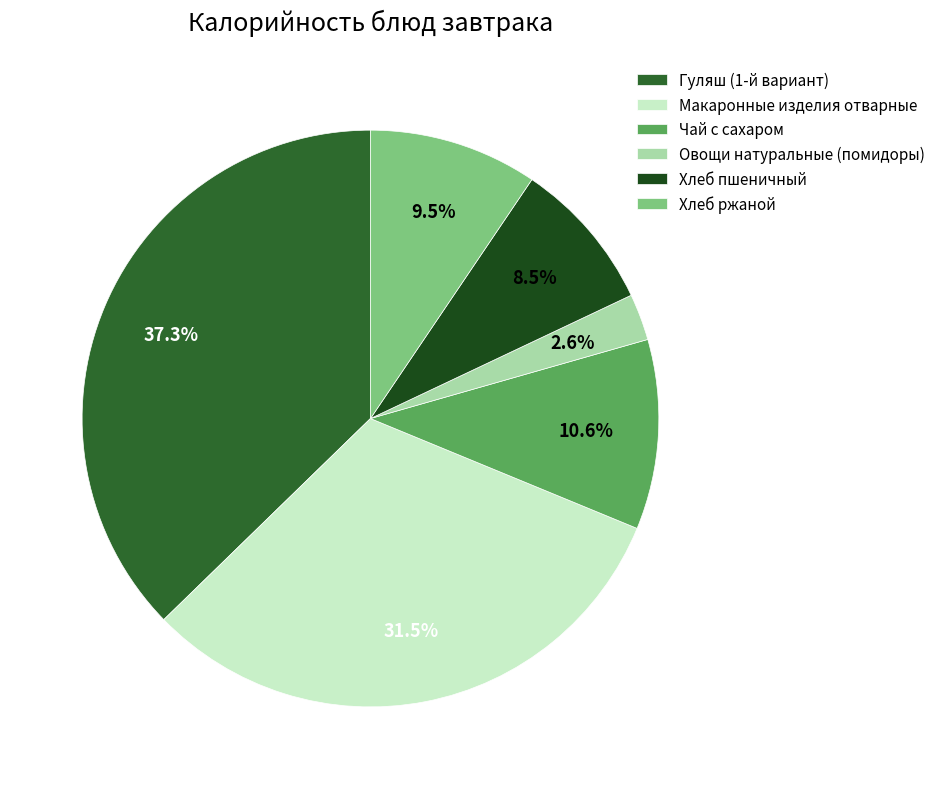

What is the ratio of the value at Овощи натуральные (помидоры) to the value at Хлеб ржаной?

0.3